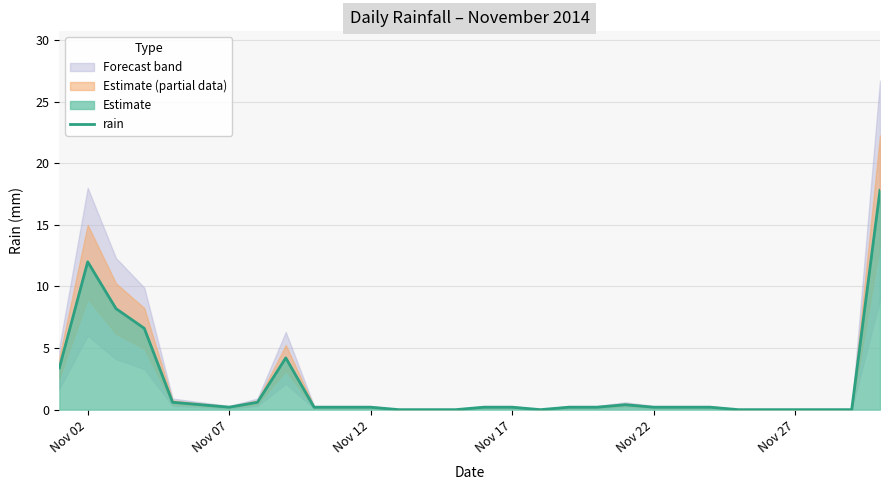

The chart shows a value of 0.1 at 10. True or false?

False